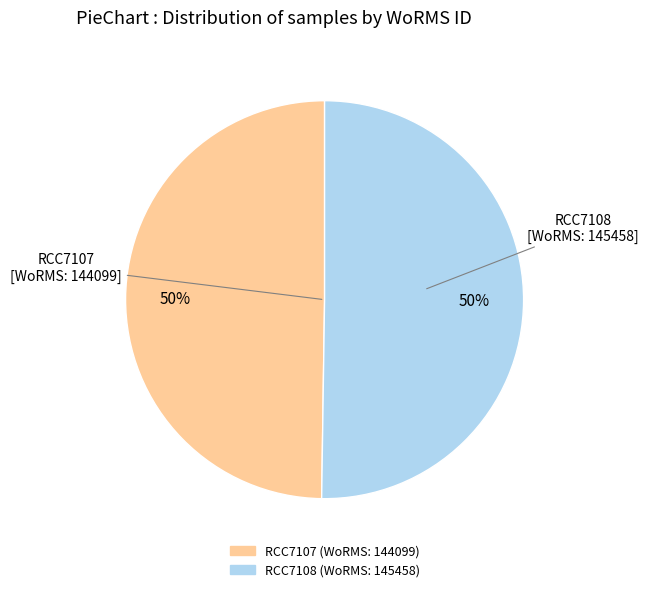

How many slices are in this pie chart?

2